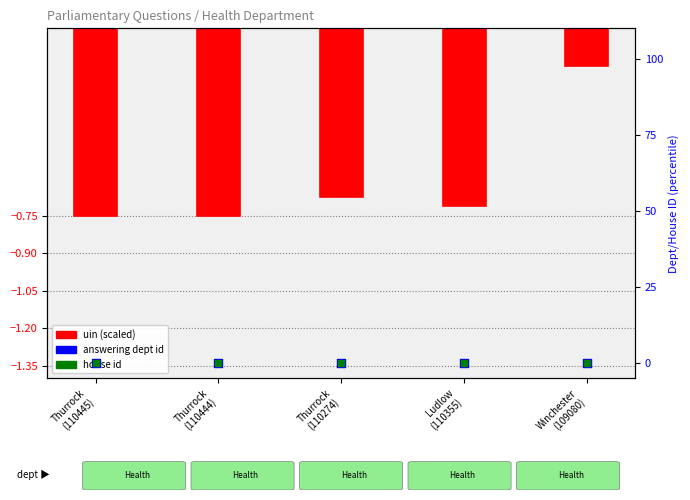

Is the value of answering dept id at Thurrock
(110444) greater than the value of house id at Ludlow
(110355)?

No